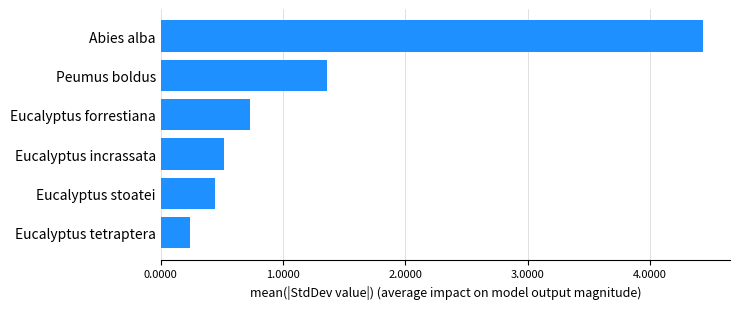

Approximately how many times larger is the value at Eucalyptus stoatei compared to Peumus boldus?

0.3